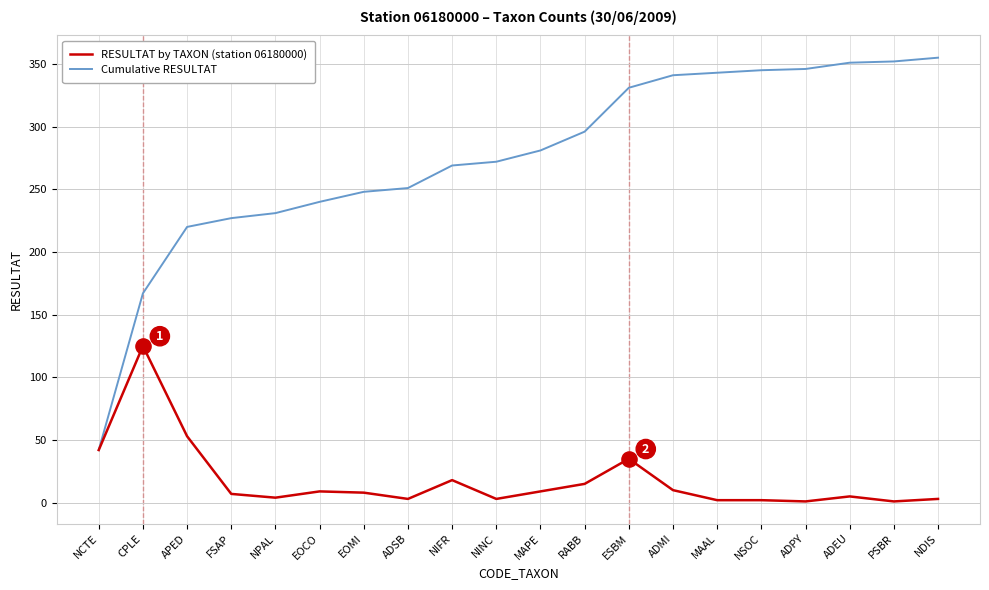

Between EOMI and NSOC, which series saw the biggest shift?

Cumulative RESULTAT